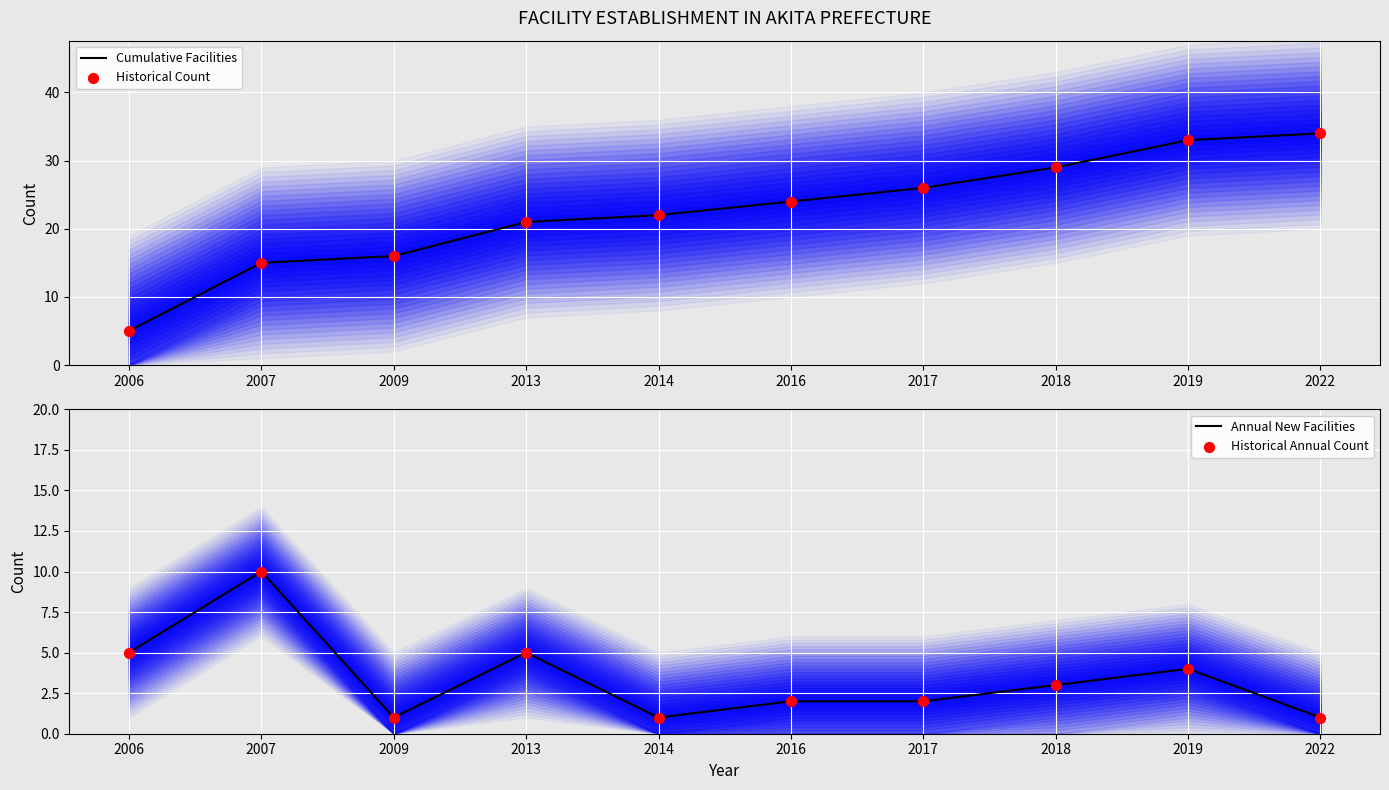

Which series has the widest spread of Y values?

Cumulative Facilities